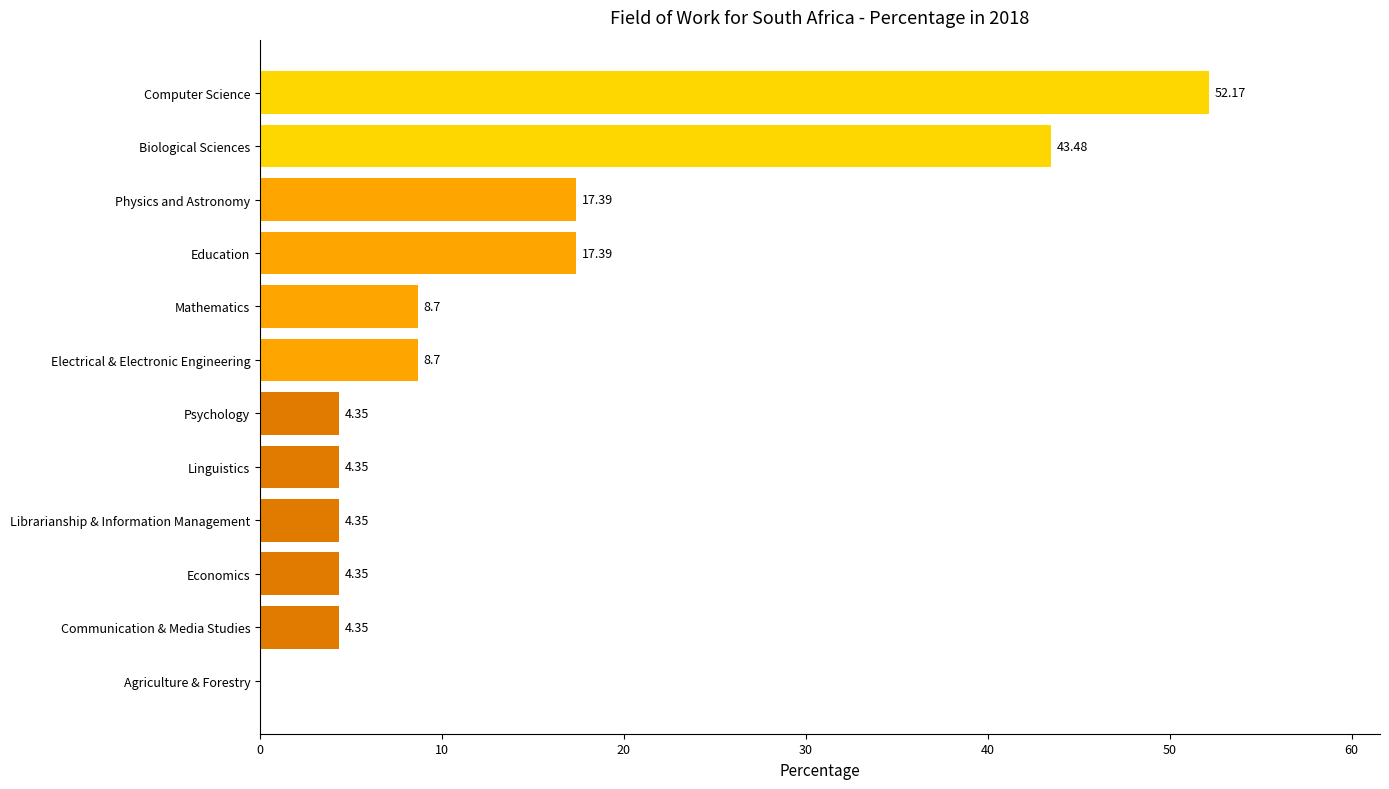

What is the change in value from Physics and Astronomy to Economics?

-13.0